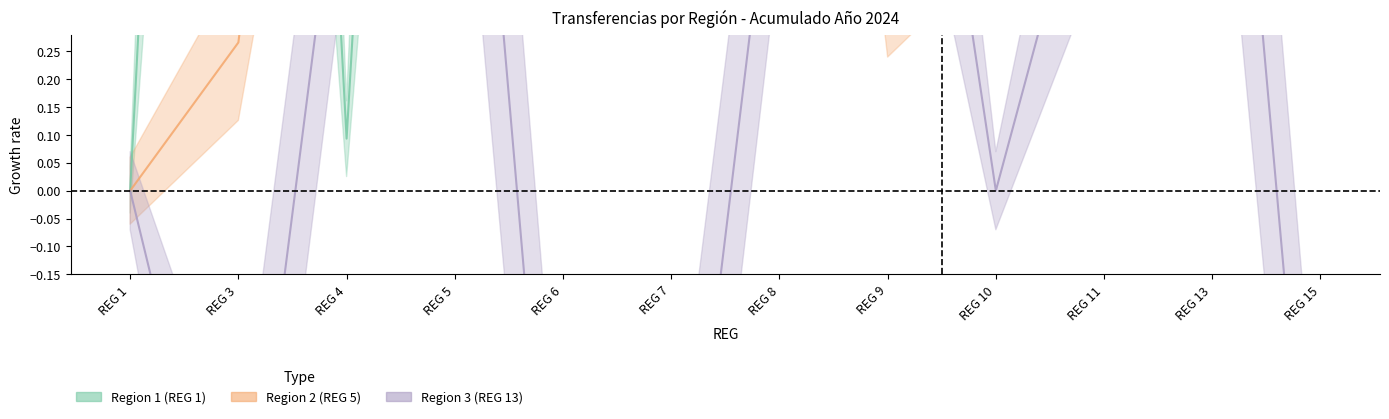

Is it true that Region 2 (REG 5) equals 0.1 at REG 9?

False